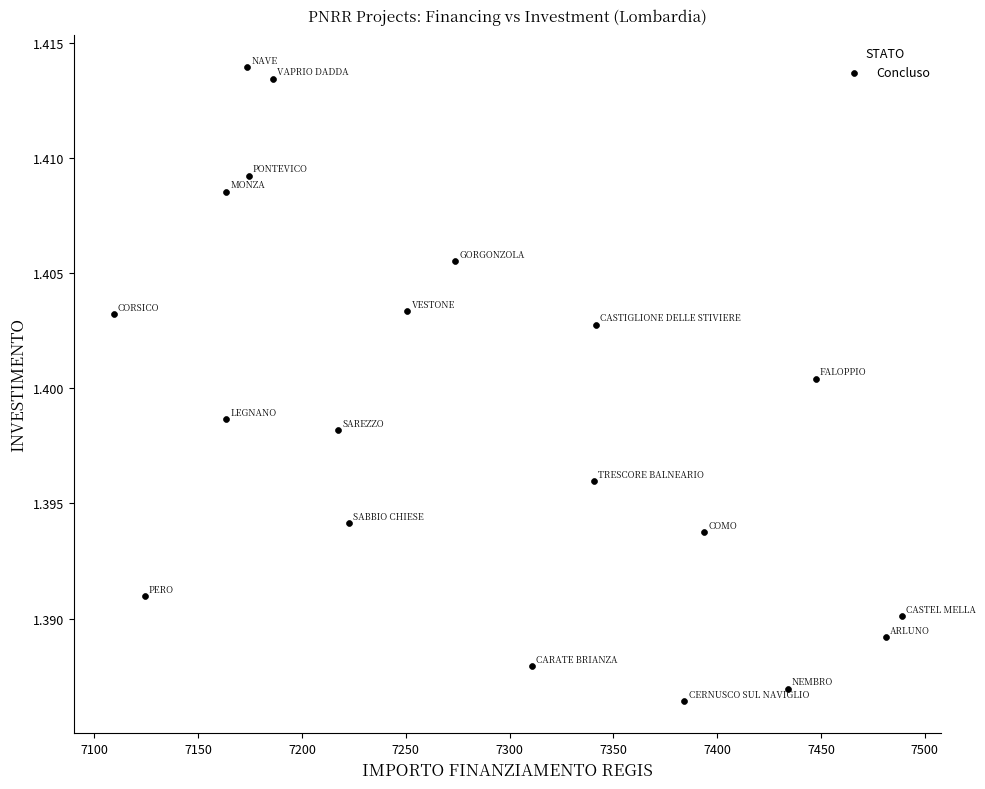

What is the range of X values (max minus min)?

379.7